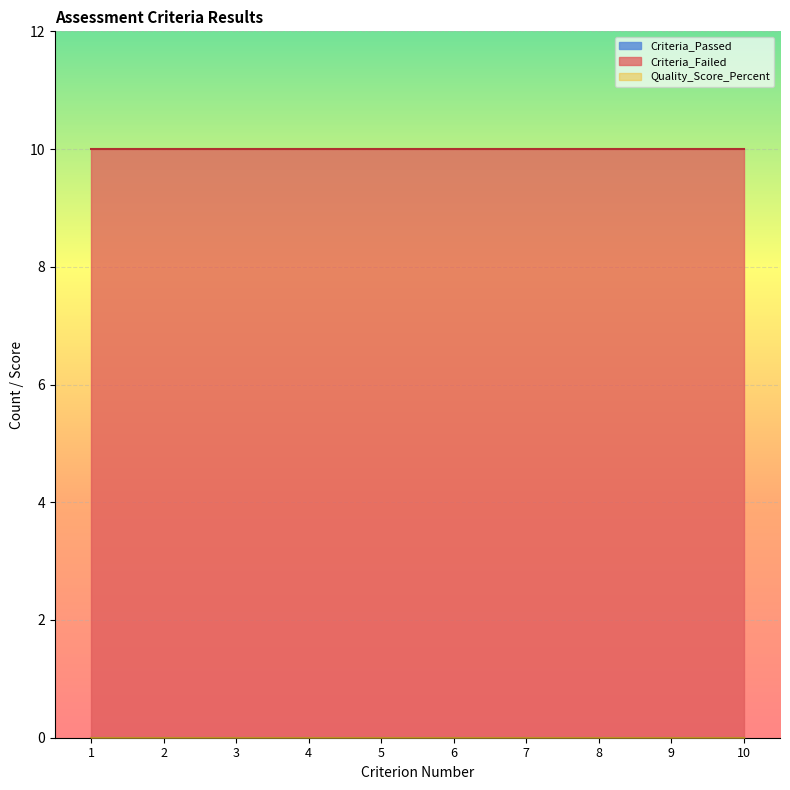

Is the value of Criteria_Passed at 8 greater than the value of Criteria_Failed at 5?

No